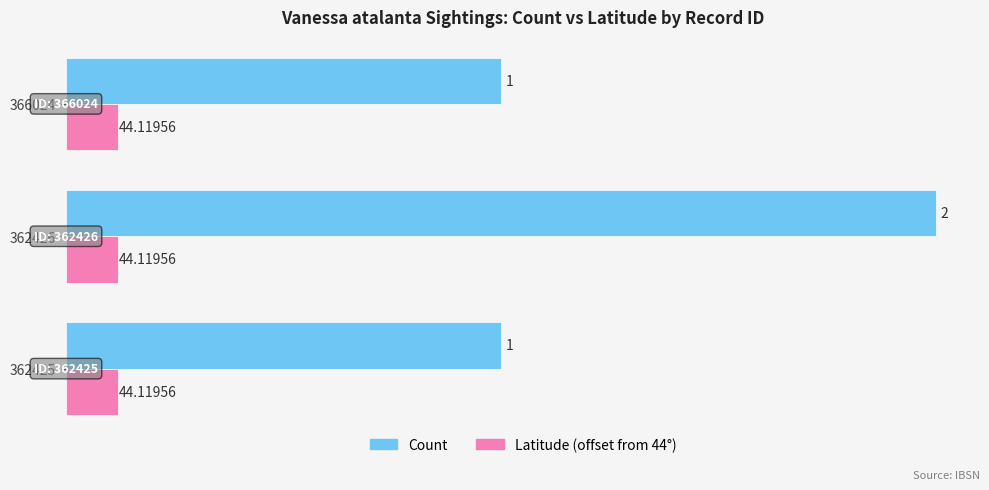

Which series has the largest range (max minus min)?

Count